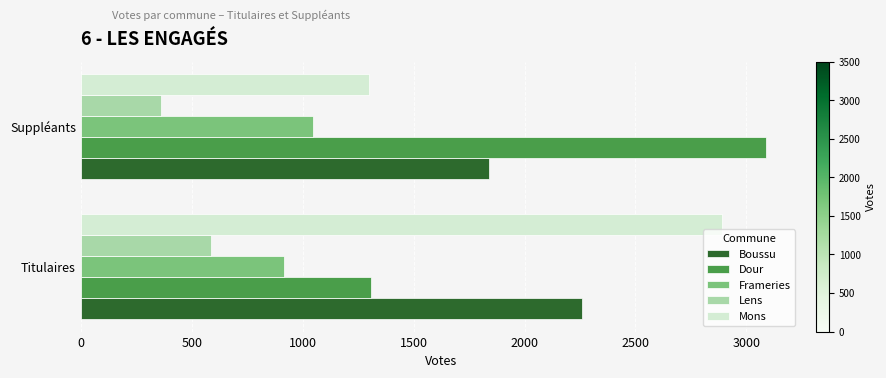

What is the difference between the highest and lowest values at Suppléants?

2729